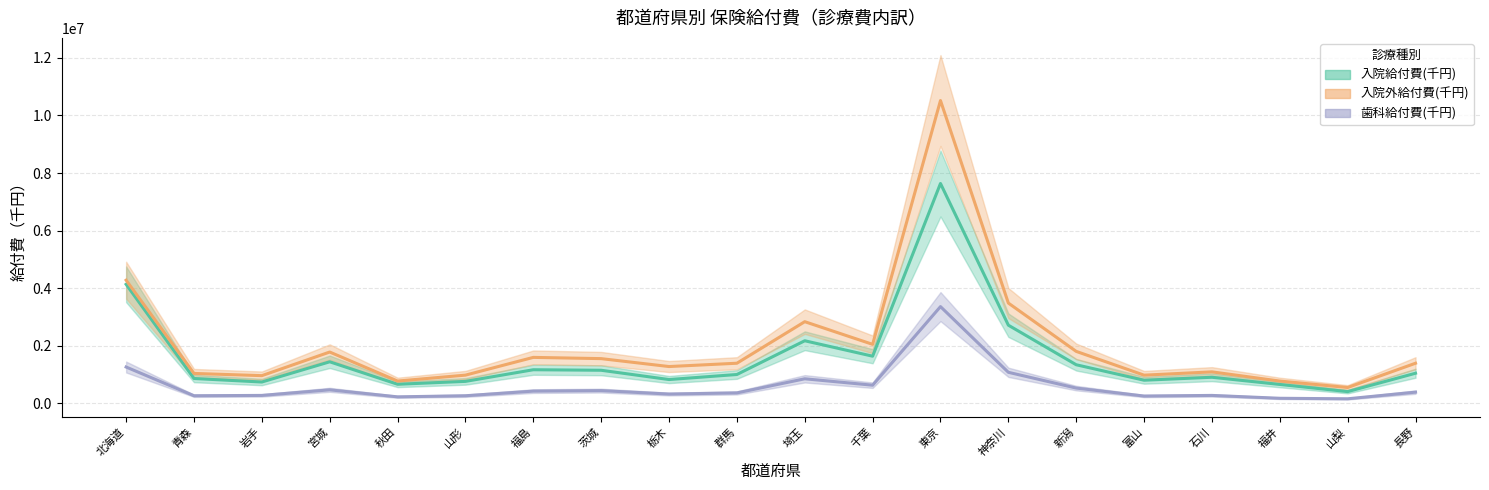

The value of 入院外給付費(千円) at 宮城 is 1783237.1. True or false?

True